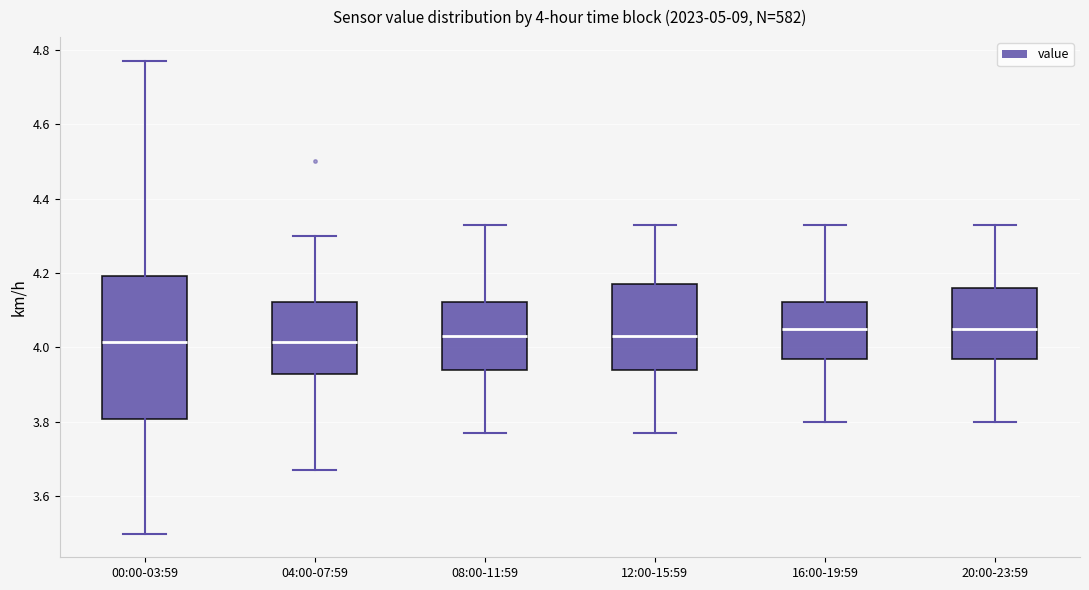

Comparing the boxes themselves (not the whiskers), which one is the tallest?

00:00-03:59